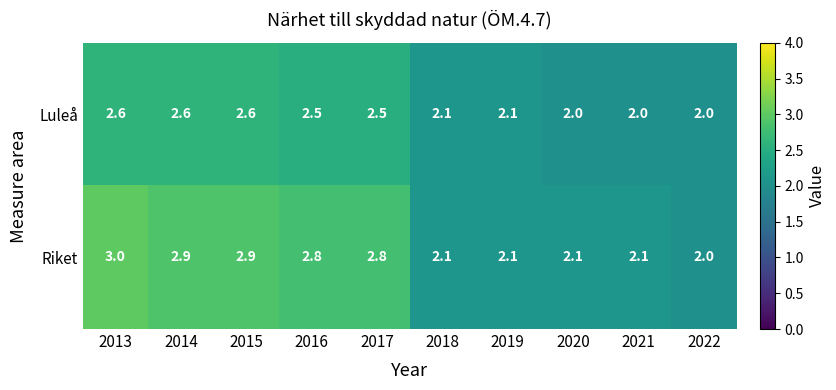

Which series has the widest spread of values?

Riket